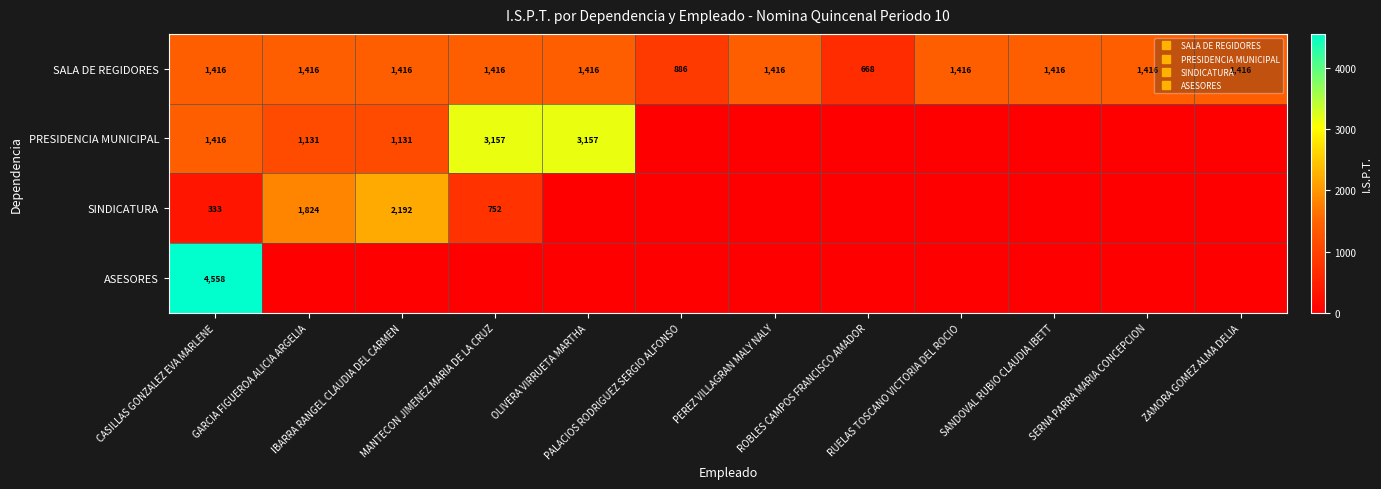

Which series has the largest total across all categories?

SALA DE REGIDORES